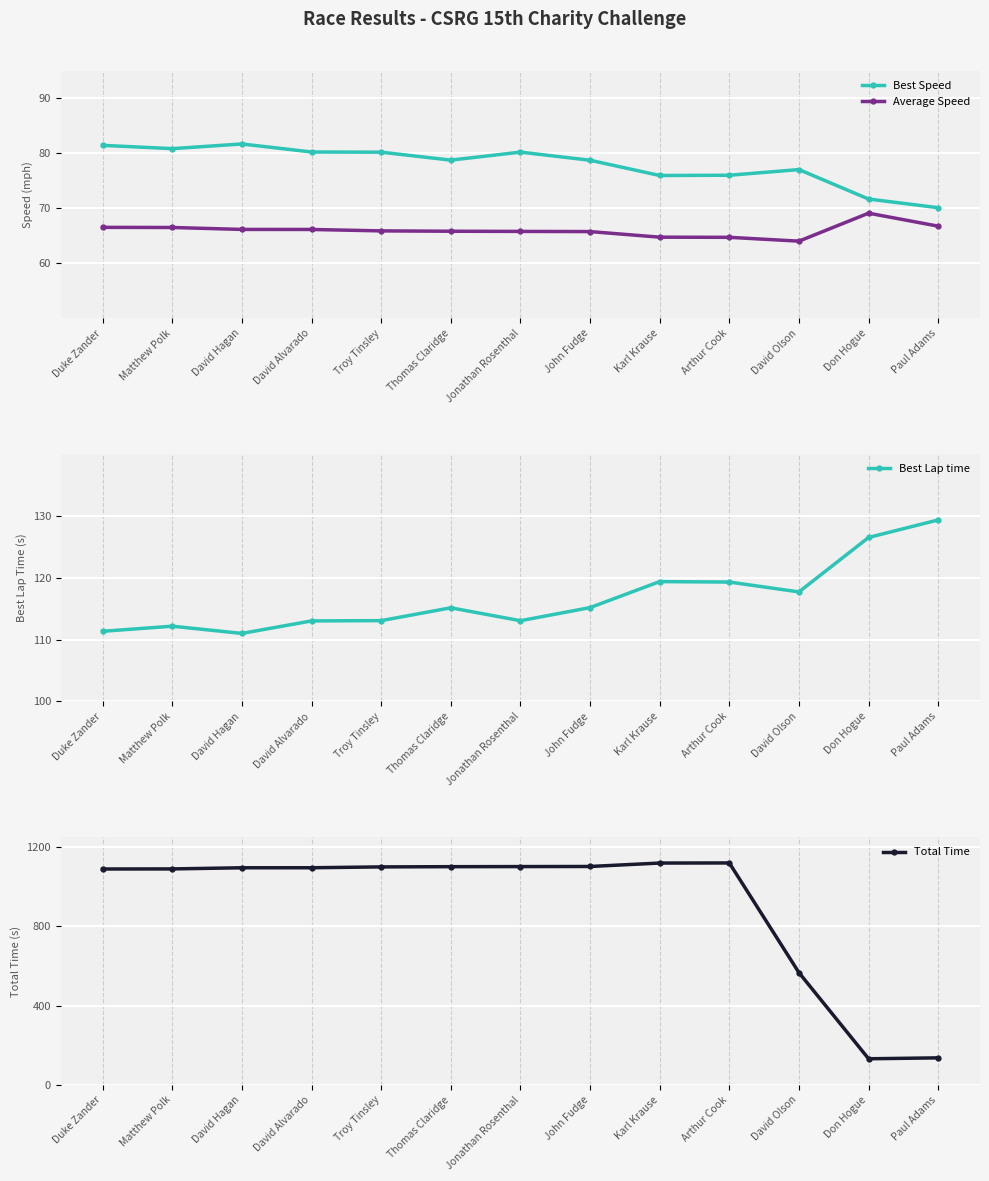

The Best Speed series shows 76.0 at Karl Krause. True or false?

True